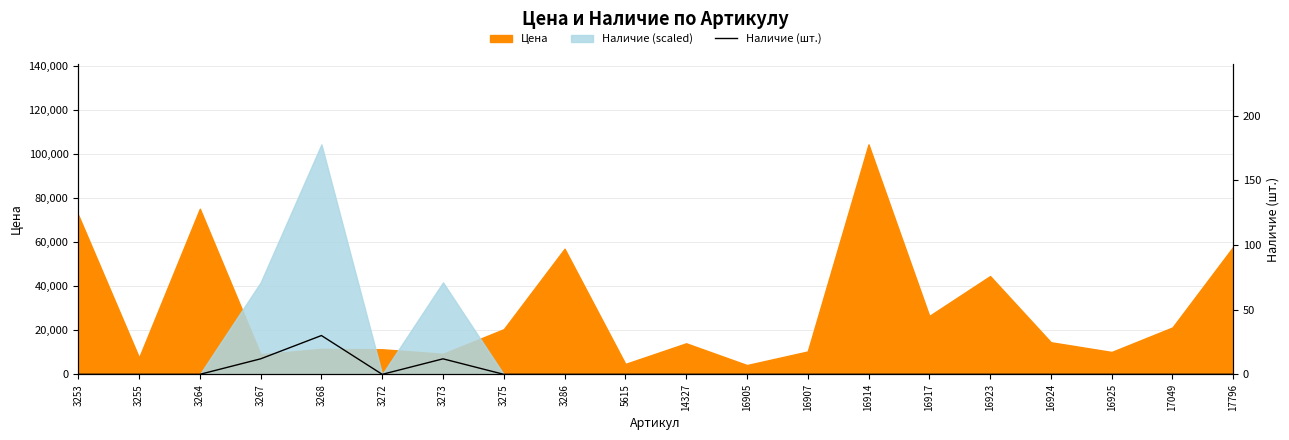

What is the sum of all values?

54